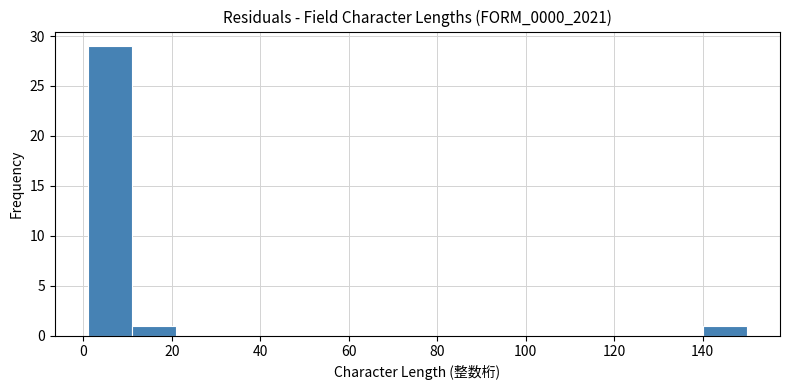

Which range on the x-axis has the tallest bar?

2 to 10